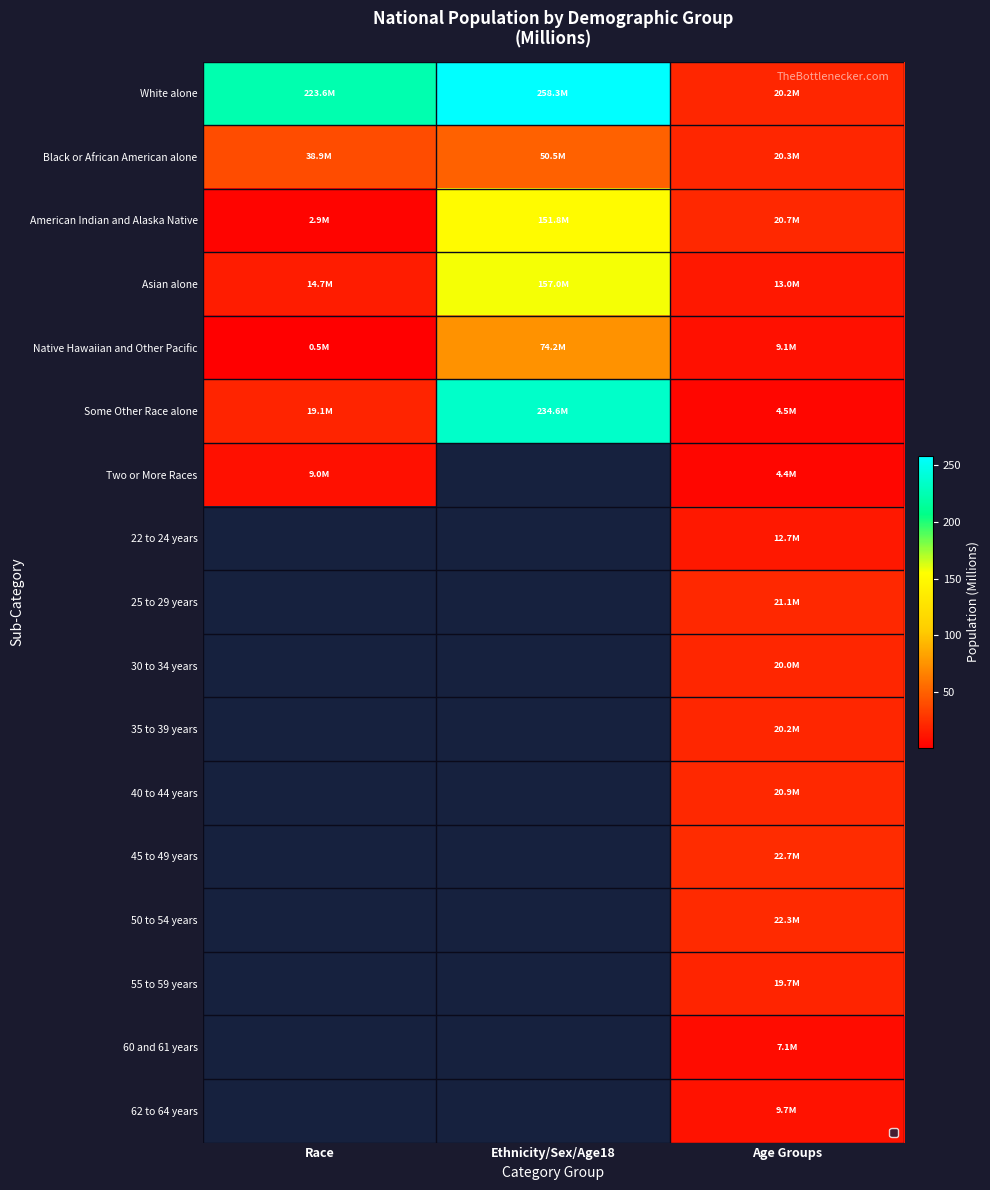

Is it true that Asian alone equals 157.0 at Ethnicity/Sex/Age18?

True